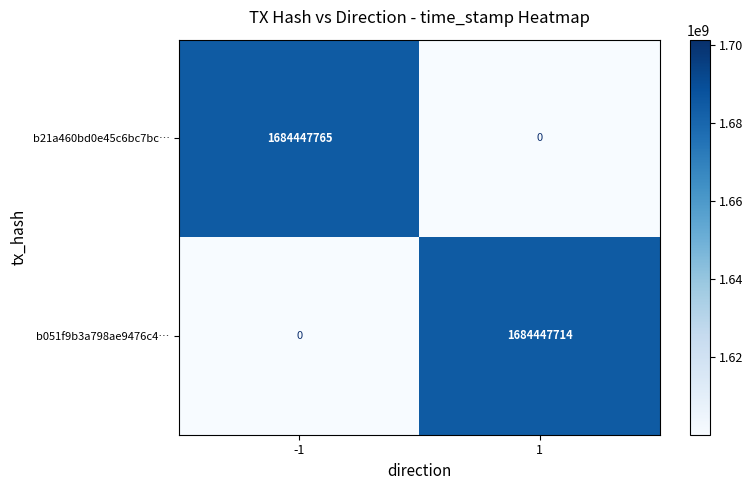

List the series in order of their overall mean, lowest first.

b051f9b3a798ae9476c4…, b21a460bd0e45c6bc7bc…